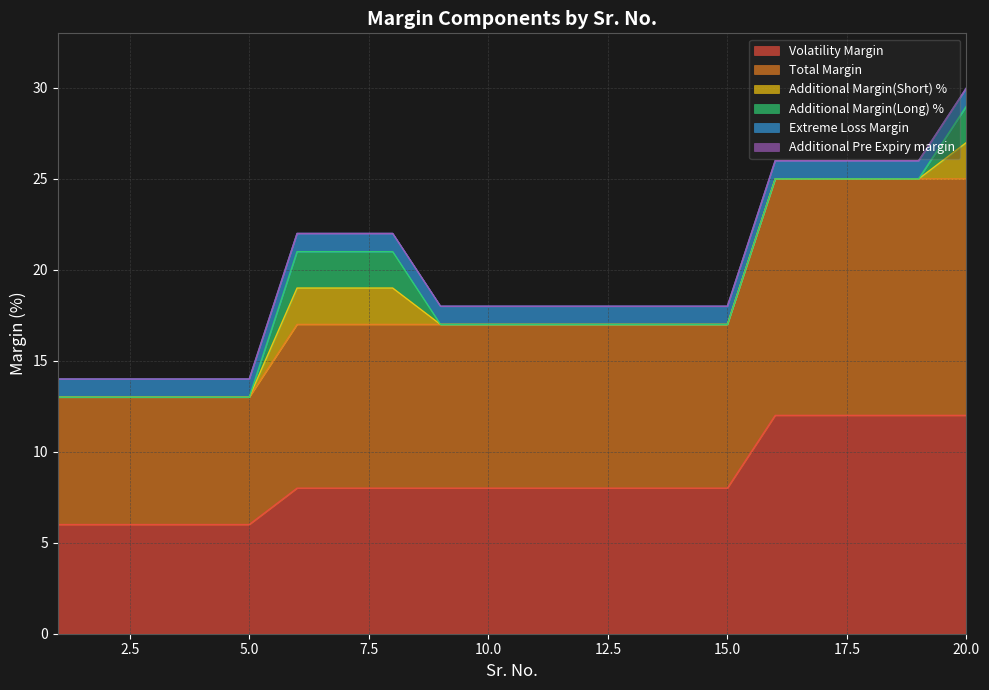

At which category is the sum across all series the highest?

20